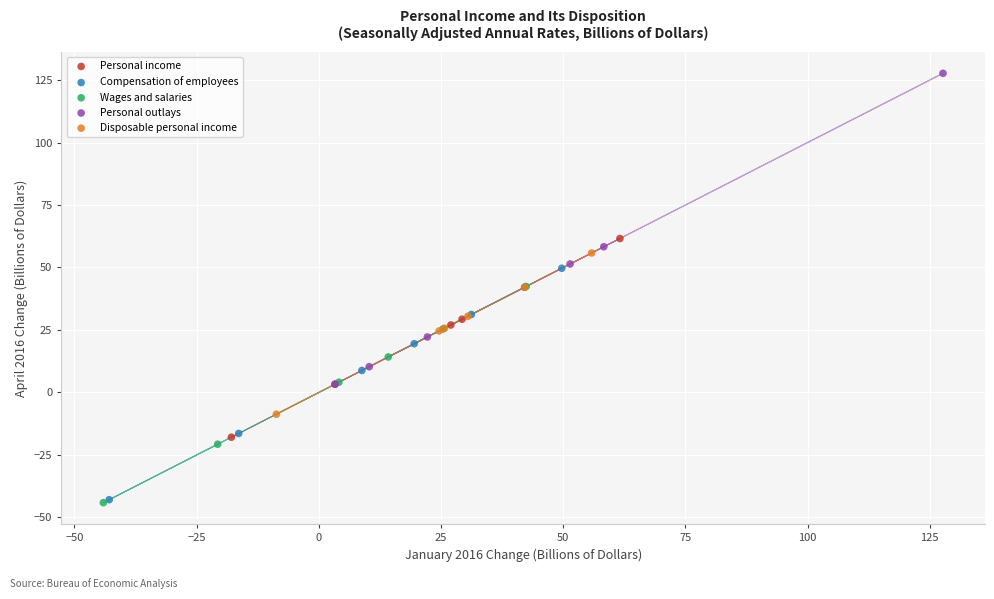

Which series has the widest spread of Y values?

Personal outlays